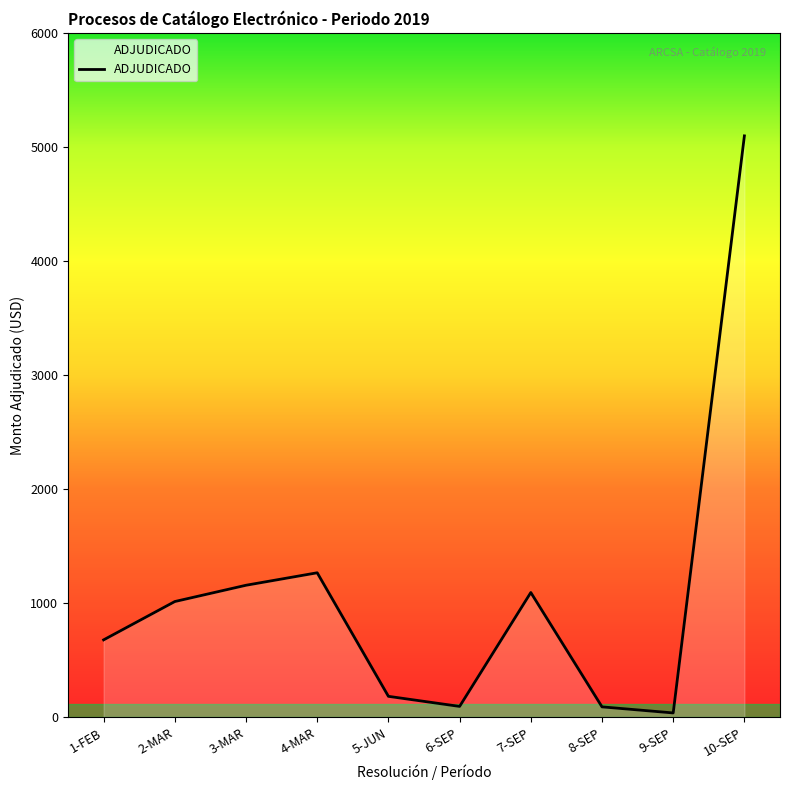

At which label does the data first exceed 1014?

2-MAR